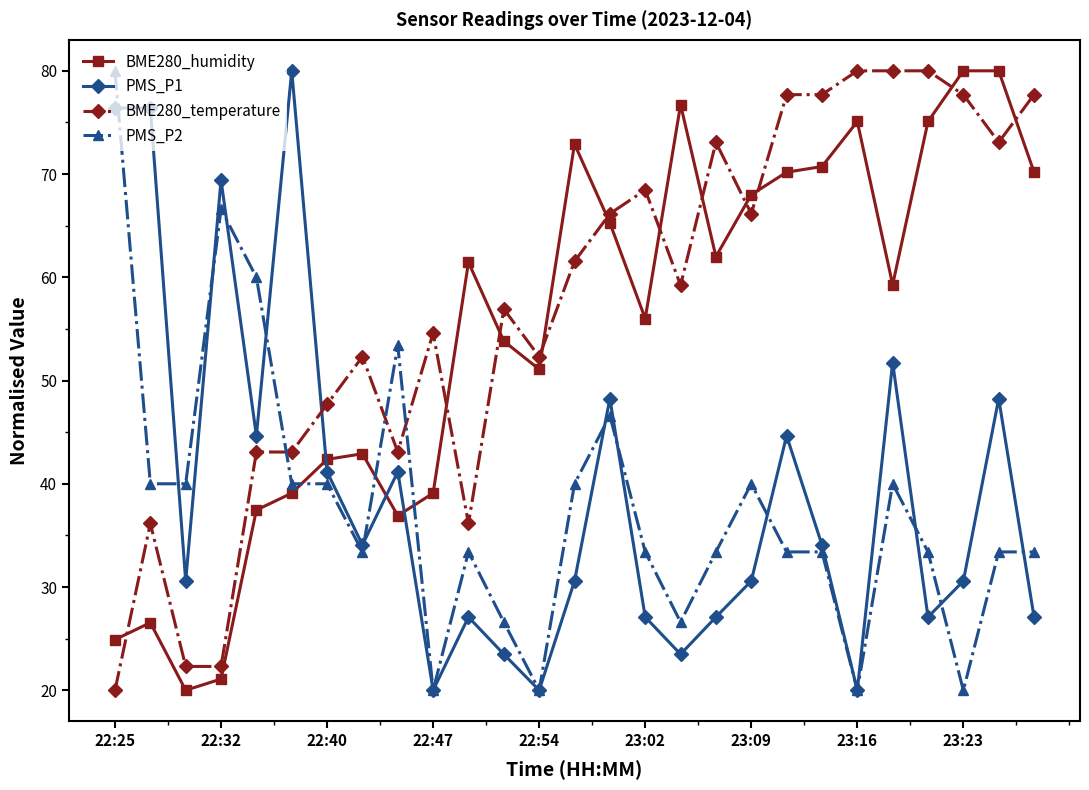

Which series ends up on top after the final intersection of BME280_humidity and PMS_P2?

BME280_humidity